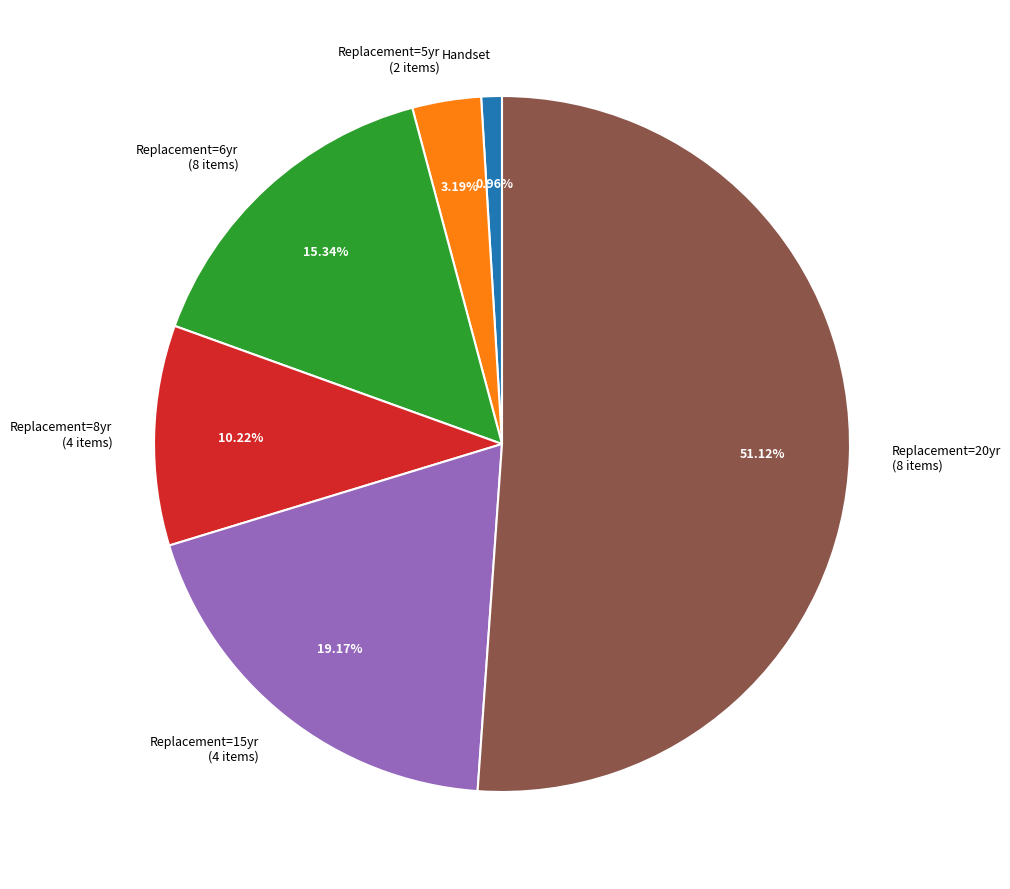

What is the largest slice in the pie chart?

Replacement=20yr (8 items)